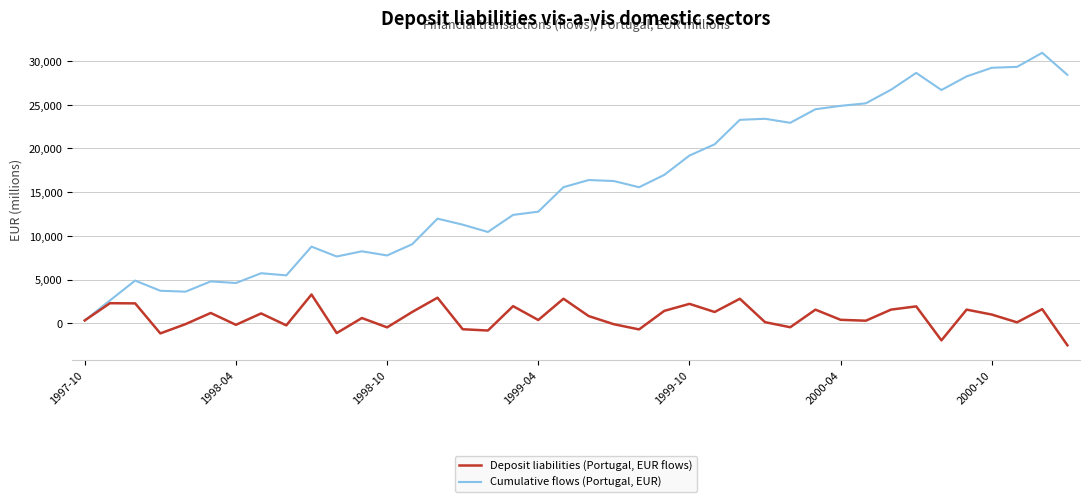

Is this an area chart (filled region under the line)?

No